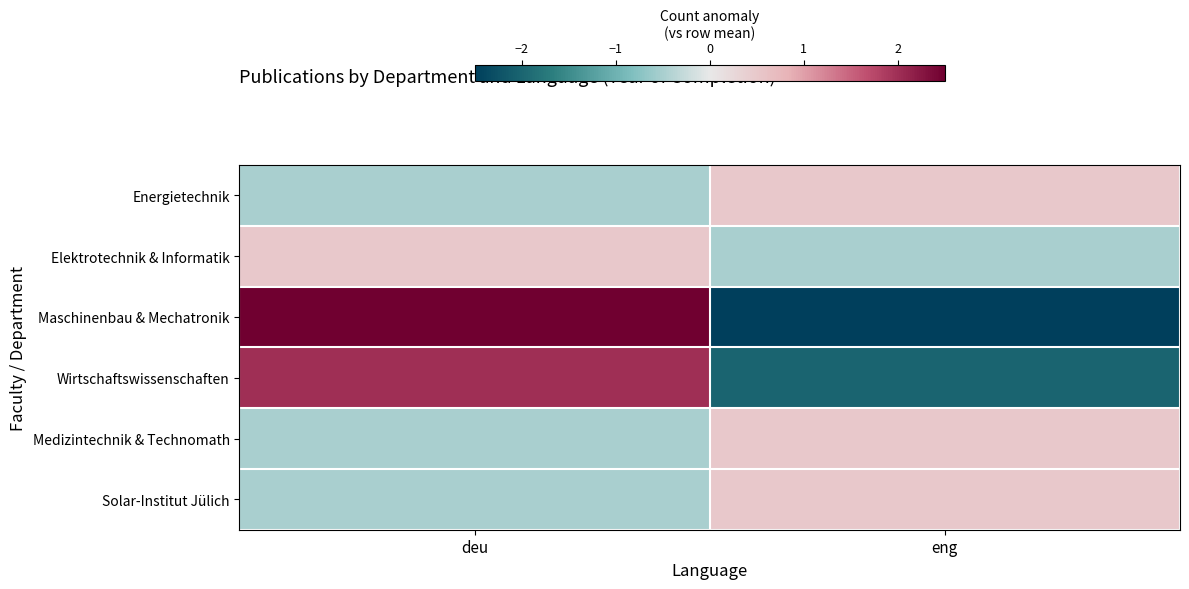

Count the number of categories in the chart.

2